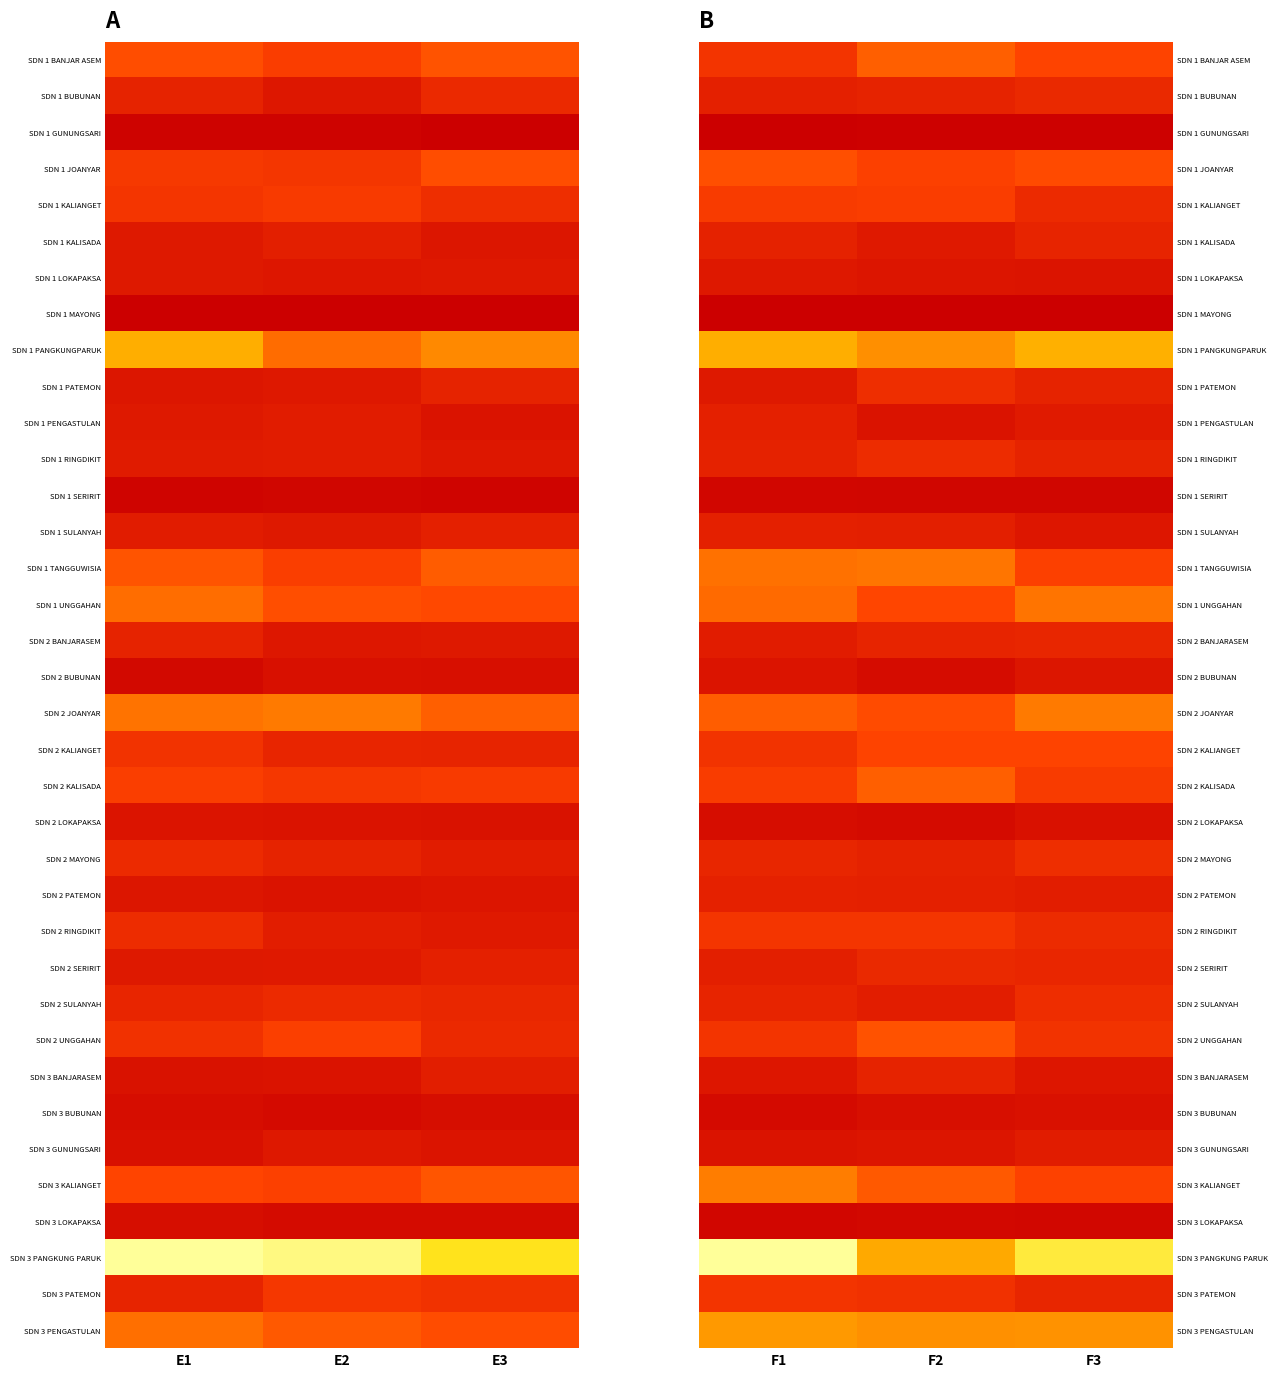

True or false: SDN 1 SULANYAH has a value of 0.2 at F2.

True